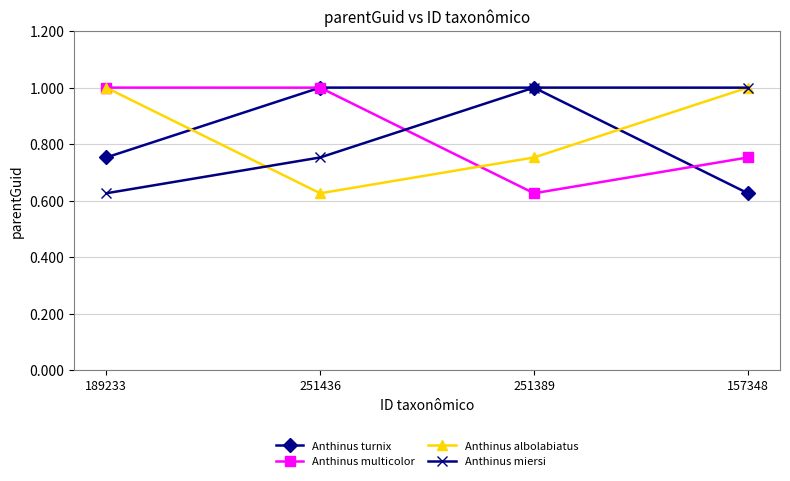

What is the difference between the second highest and second lowest values in the Anthinus multicolor series?

0.2